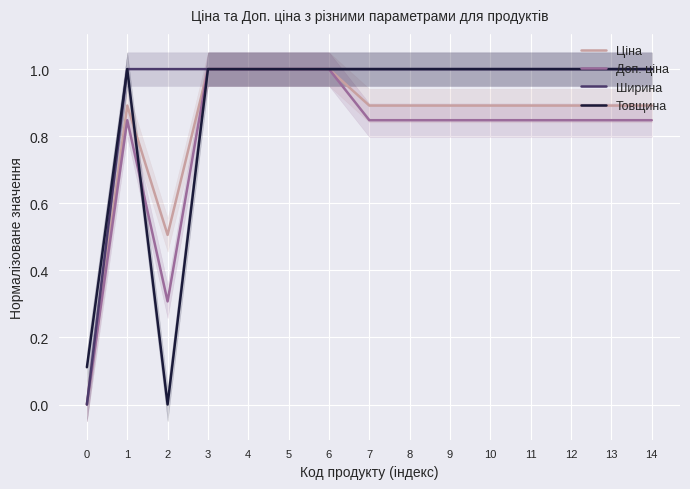

Which category has the highest value in the Доп. ціна series?

3